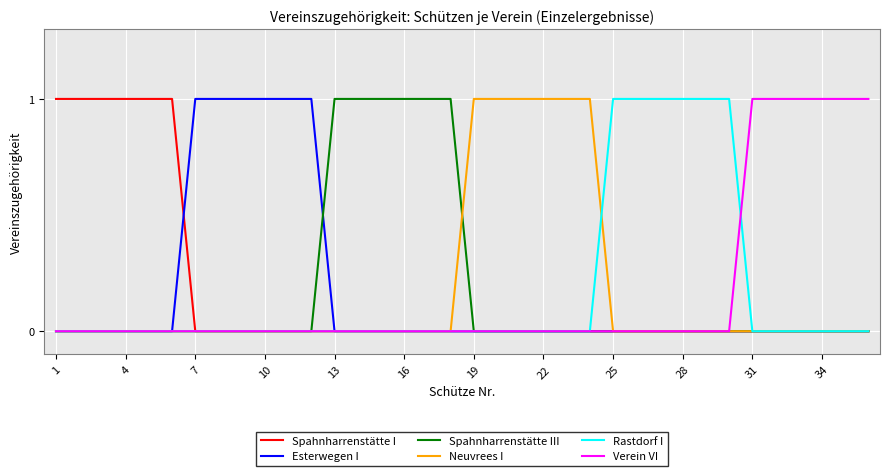

At how many categories does at least one series exceed 0?

36